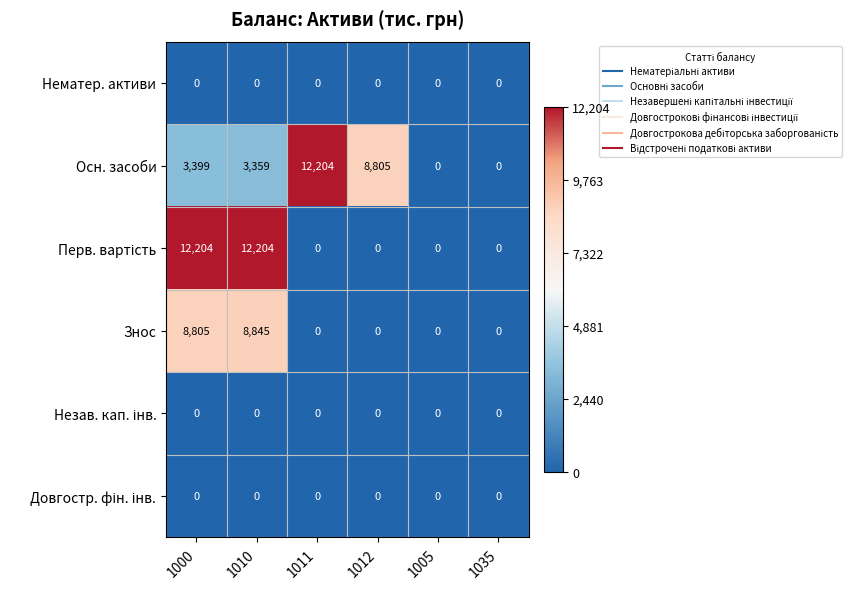

What is the difference between the highest and lowest values at 1011?

12204